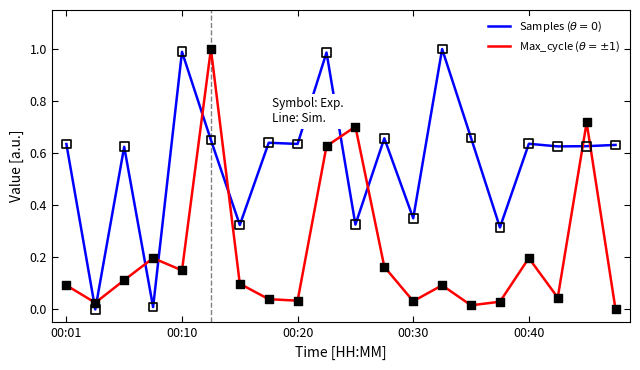

How many lines are shown in the chart?

2